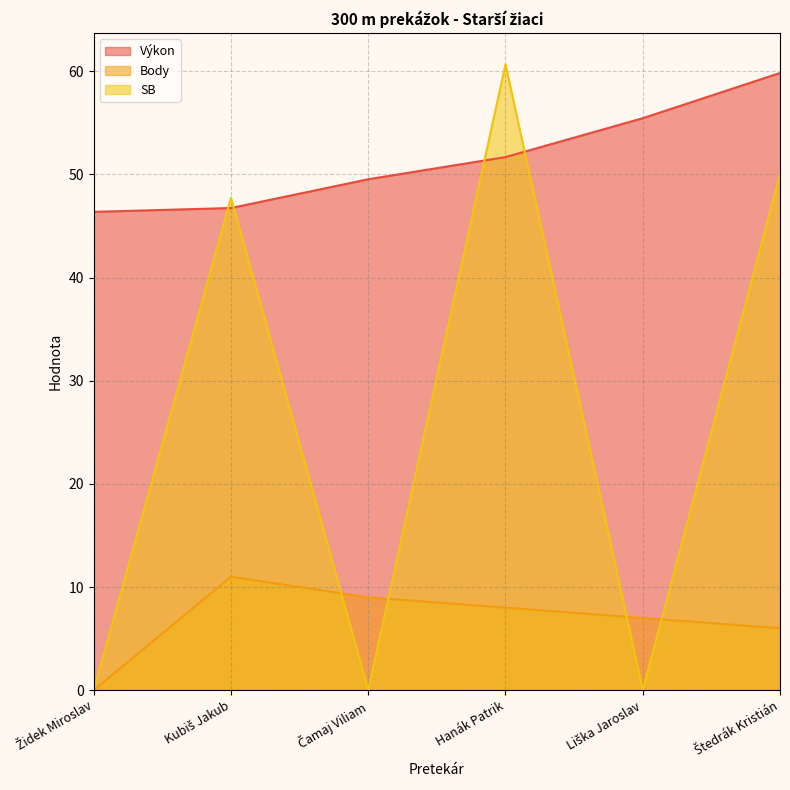

What are all the series names shown in the legend?

Výkon, Body, SB